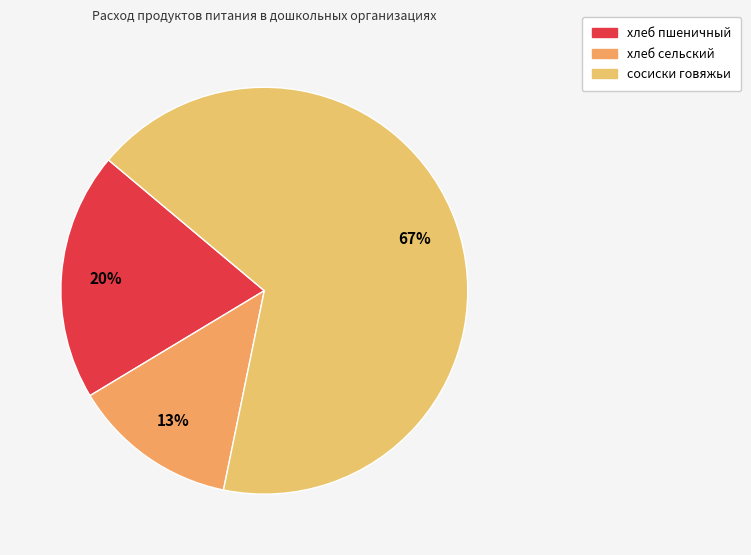

Is it true that сосиски говяжьи is 67% of the pie?

True